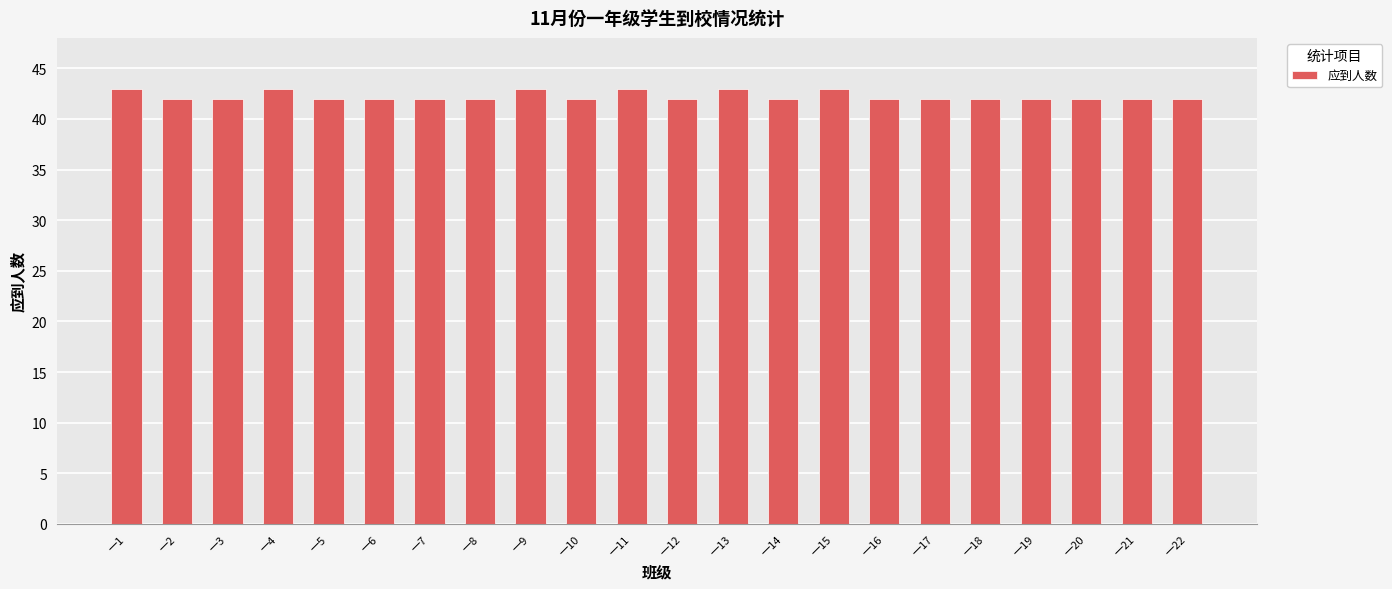

Reading right to left, what are all the values shown in this chart?

一22=42	一21=42	一20=42	一19=42	一18=42	一17=42	一16=42	一15=43	一14=42	一13=43	一12=42	一11=43	一10=42	一9=43	一8=42	一7=42	一6=42	一5=42	一4=43	一3=42	一2=42	一1=43